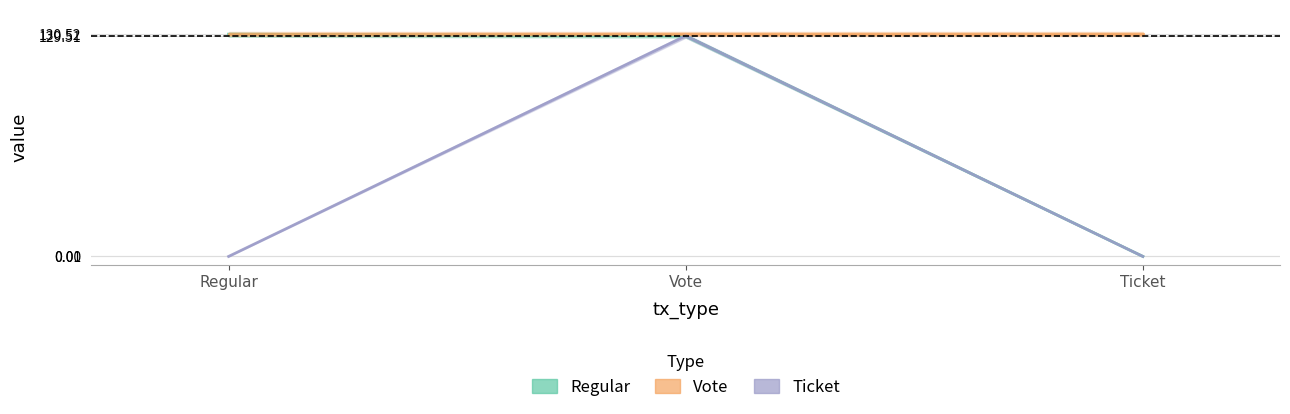

What is the sum of all Regular values?

260.0